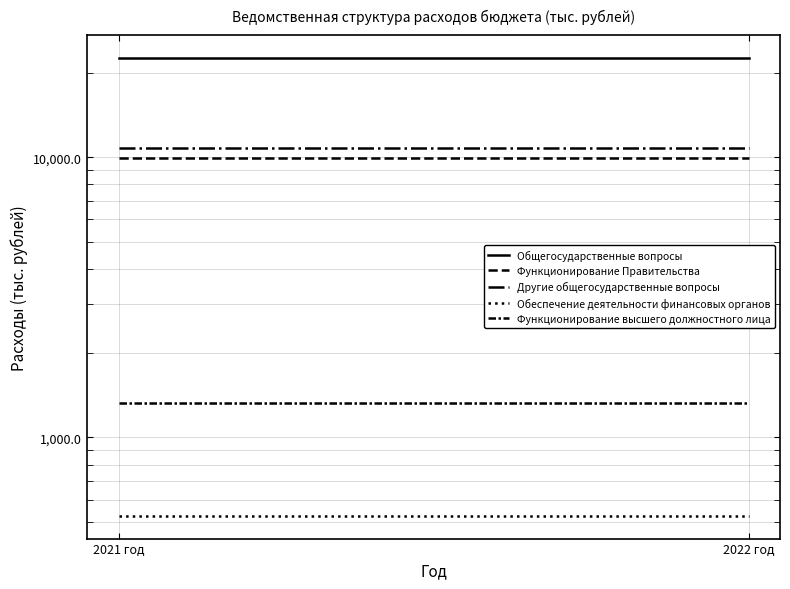

The value of Функционирование высшего должностного лица at 2022 год is 1326.4. True or false?

True